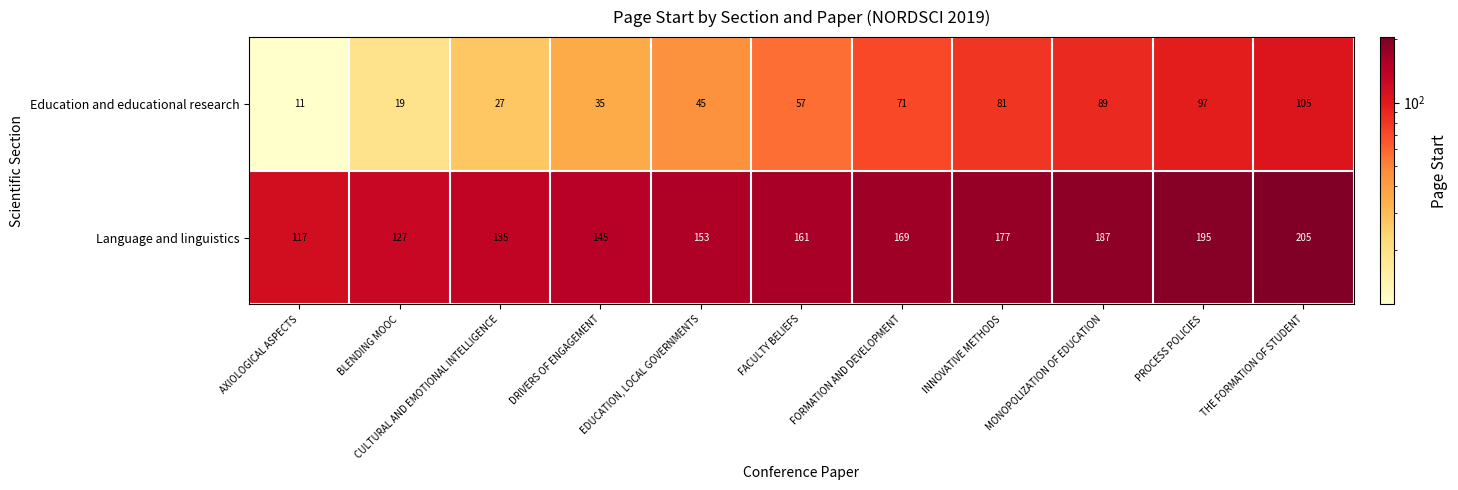

What is the maximum value for Education and educational research?

105